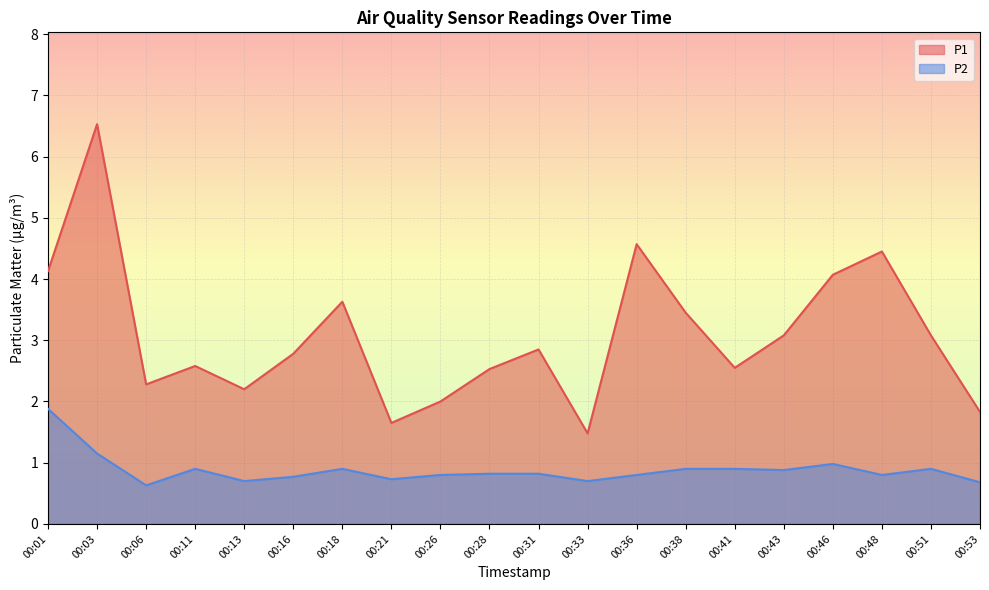

At which label does P1 reach its peak?

00:03